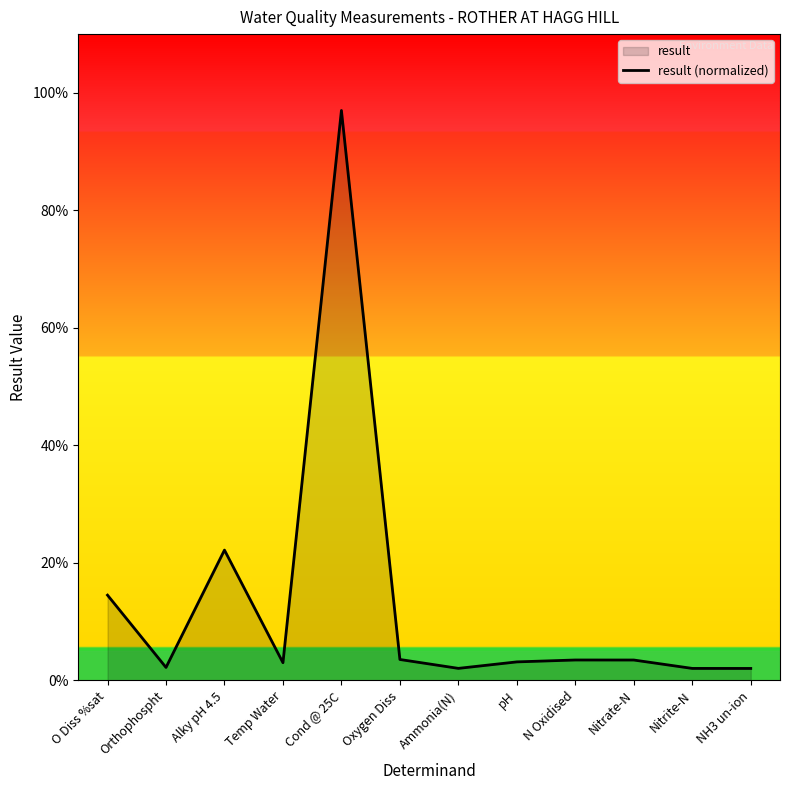

Which category has the highest value across all series?

Cond @ 25C